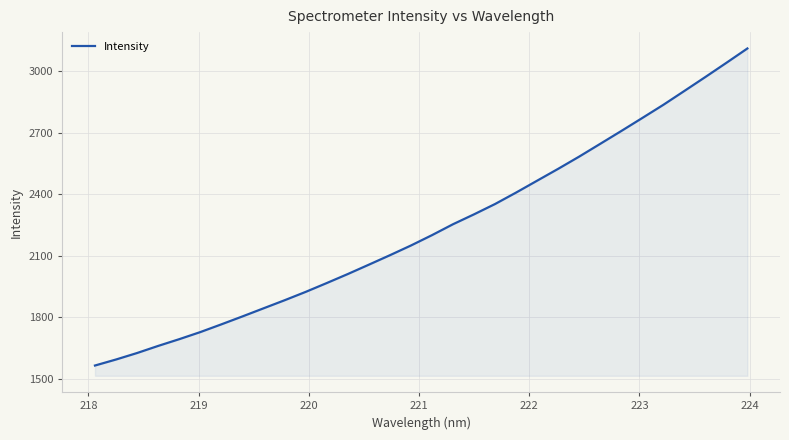

What is the minimum value shown in the chart?

1565.1